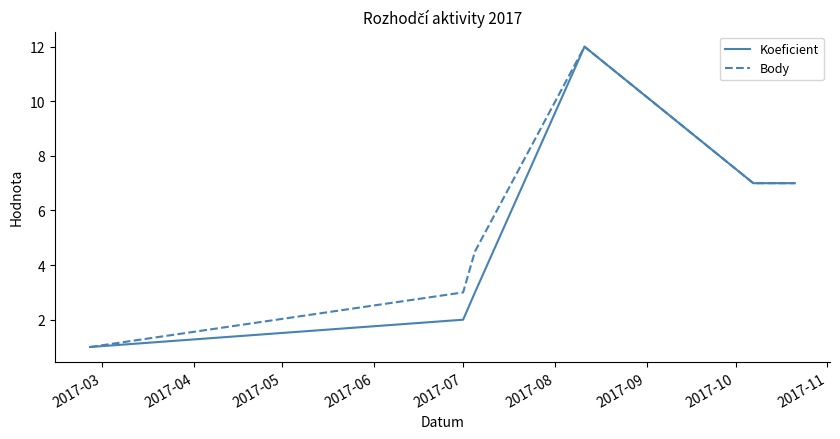

What is the maximum value shown in the chart?

12.0